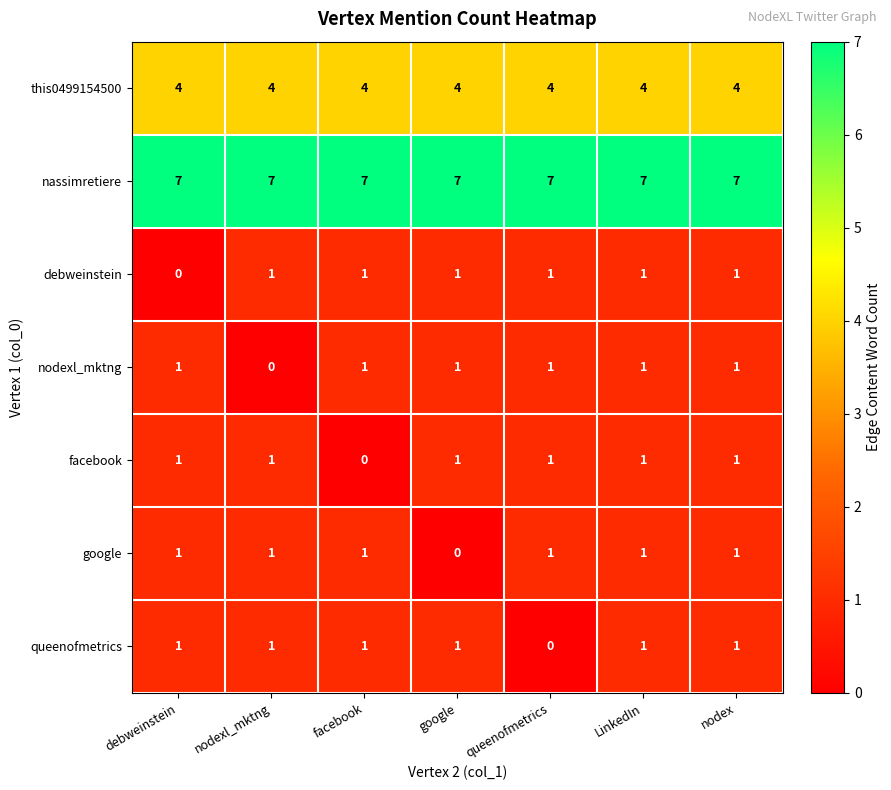

What is the maximum value for this0499154500?

4